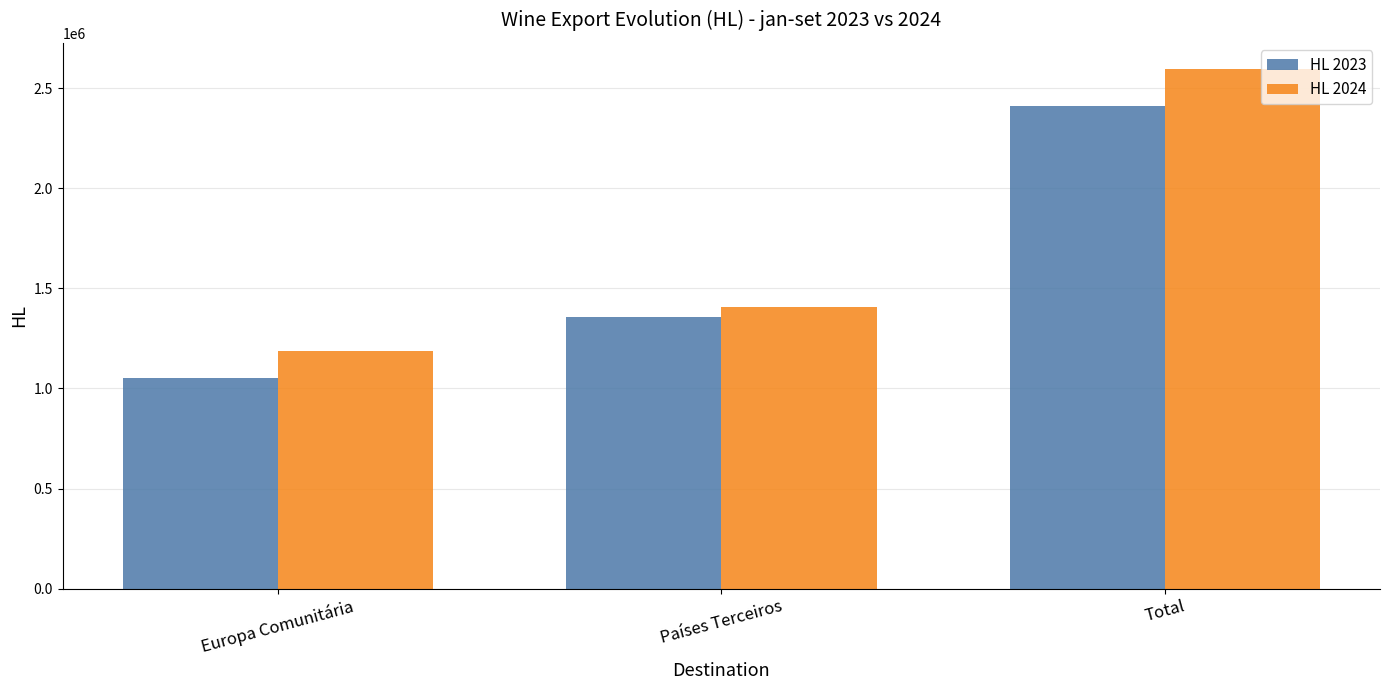

What is the highest value of the HL 2024 series?

2597056.2